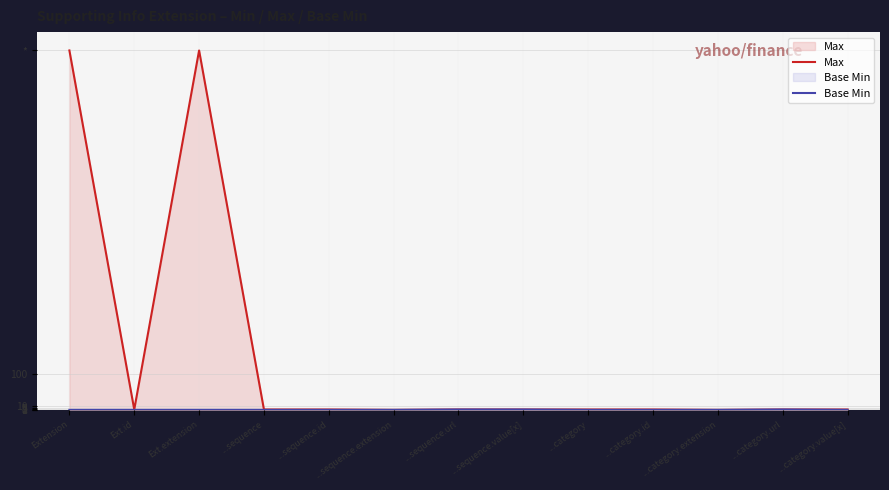

How many lines are shown in the chart?

2